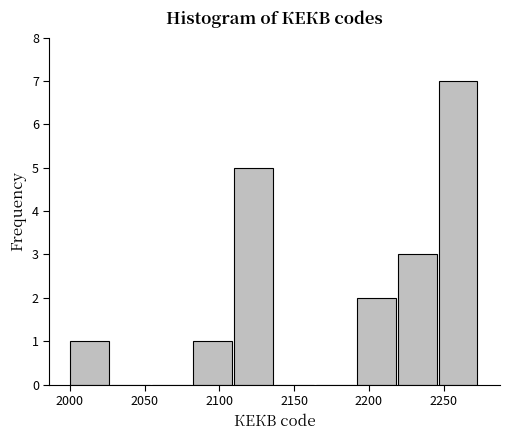

Which range on the x-axis has the tallest bar?

2245 to 2275